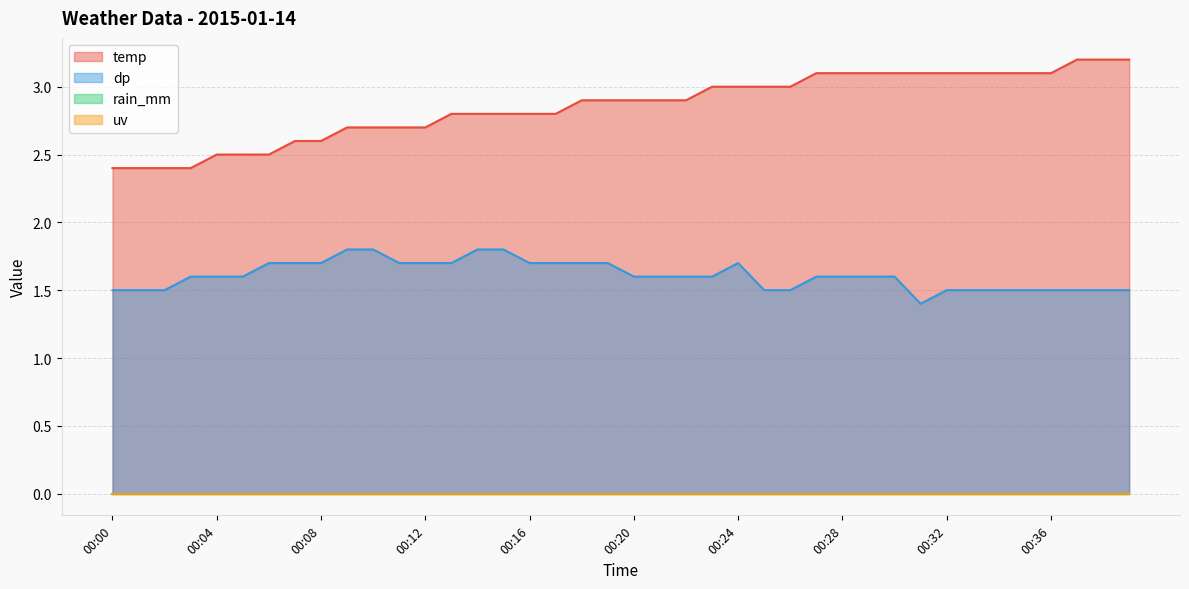

Does the chart display data point markers on the line(s)?

No